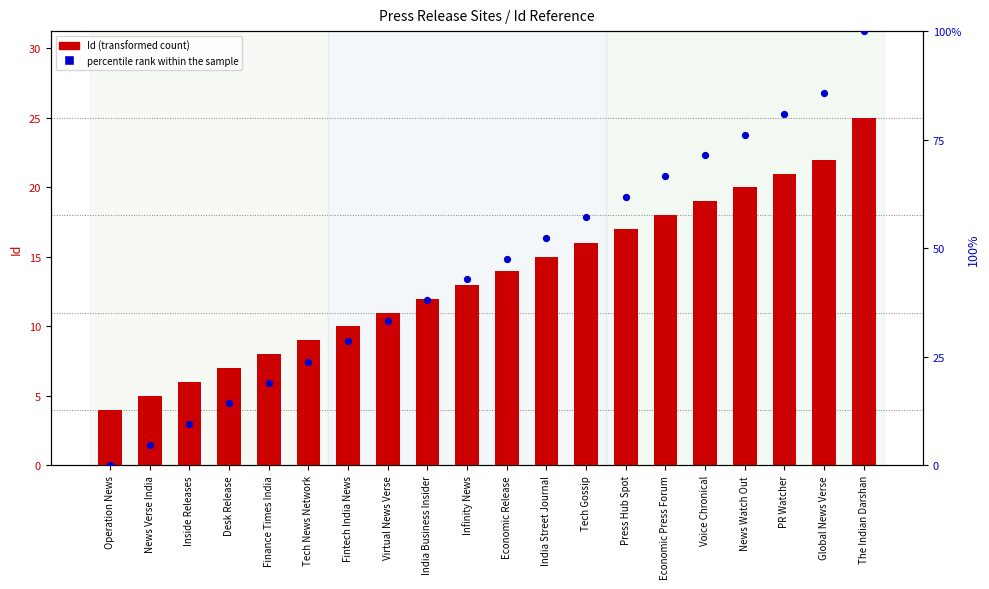

What is the total value across all series at Infinity News?

55.9